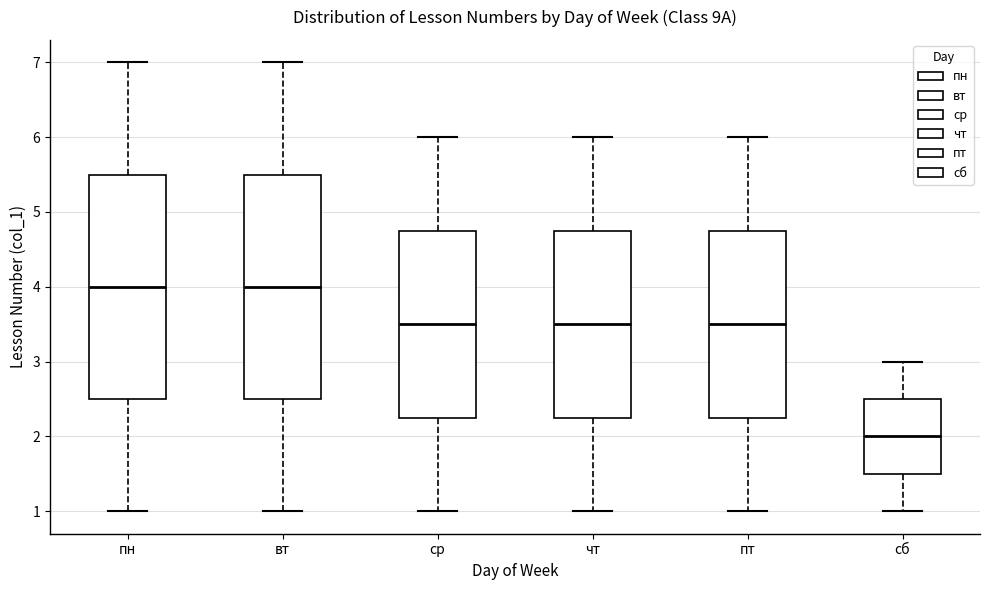

Which box has the lowest median line?

сб